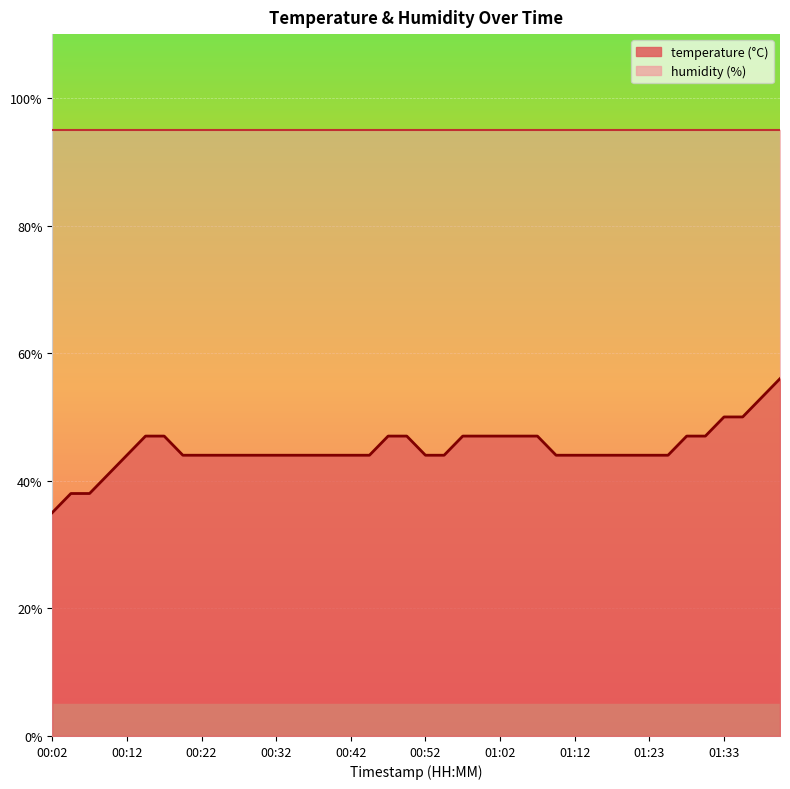

Rank the categories by value from highest to lowest.

01:40, 01:38, 01:33, 01:35, 00:14, 00:17, 00:47, 00:49, 00:57, 00:59, 01:02, 01:05, 01:07, 01:28, 01:30, 00:12, 00:19, 00:22, 00:24, 00:27, 00:29, 00:32, 00:34, 00:37, 00:39, 00:42, 00:44, 00:52, 00:54, 01:10, 01:12, 01:15, 01:17, 01:20, 01:23, 01:25, 00:09, 00:04, 00:07, 00:02